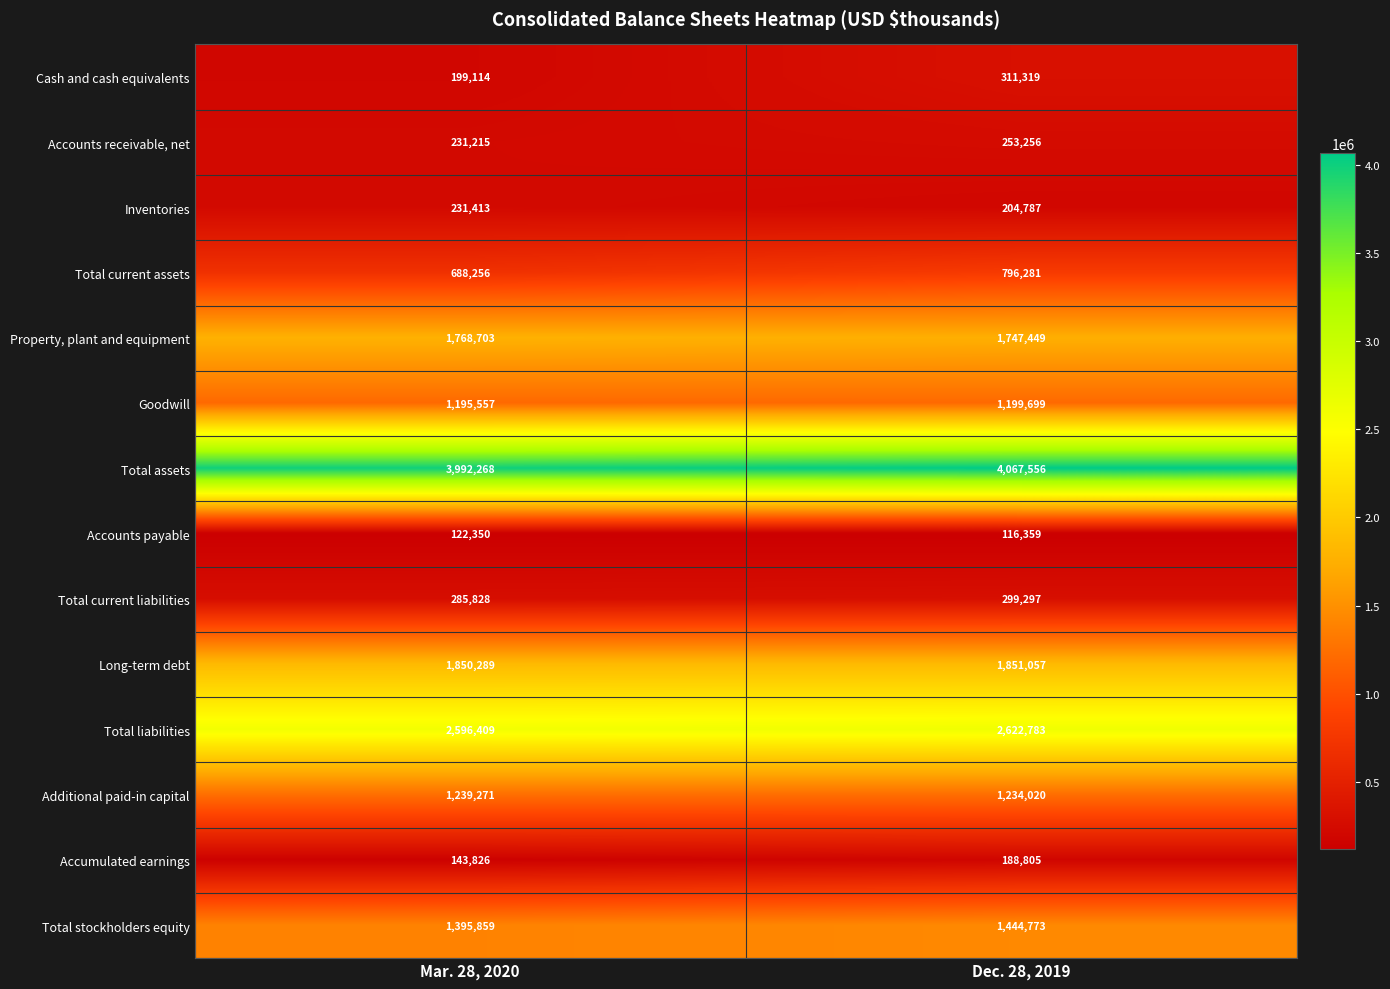

Between Mar. 28, 2020 and Dec. 28, 2019, which series saw the biggest shift?

Cash and cash equivalents